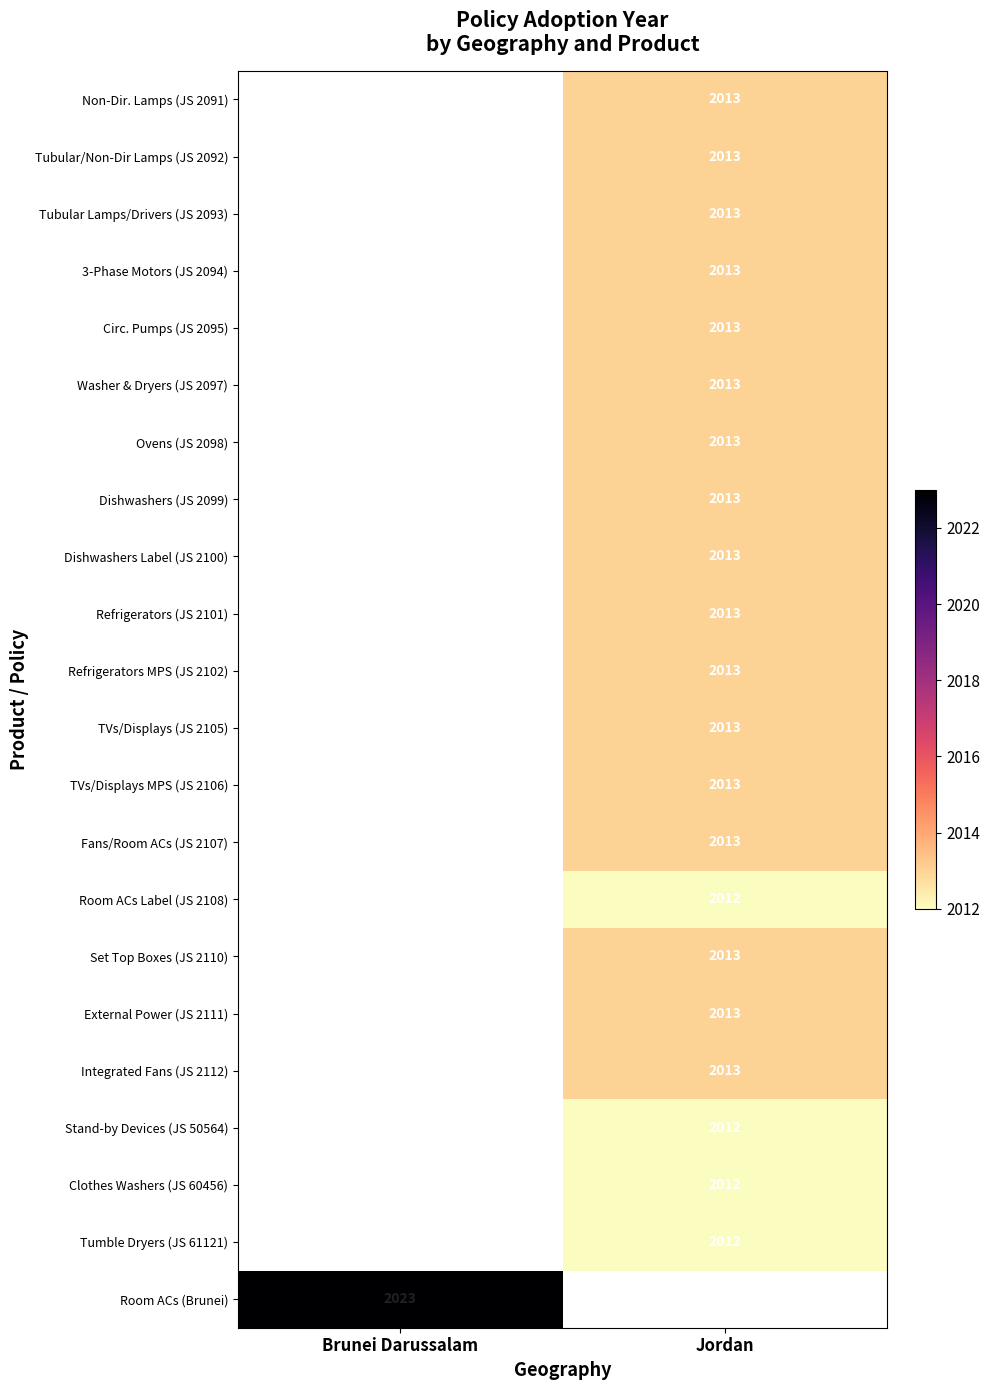

The value of Non-Dir. Lamps (JS 2091) at Jordan is 2013. True or false?

True